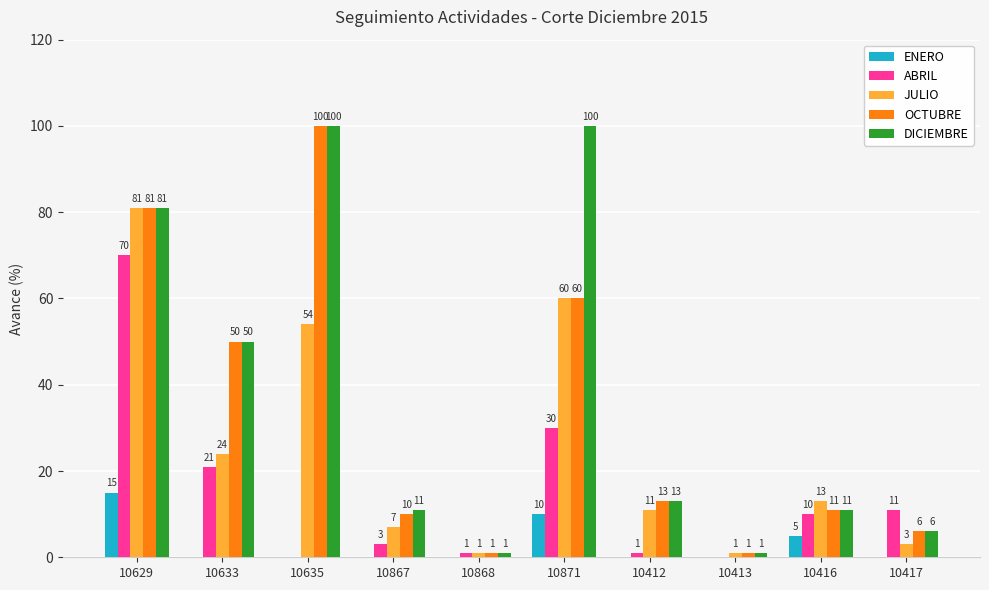

Reading left to right, transcribe all the data shown in this chart.

ENERO: 15	0	0	0	0	10	0	0	5	0
ABRIL: 70	21	0	3	1	30	1	0	10	11
JULIO: 81	24	54	7	1	60	11	1	13	3
OCTUBRE: 81	50	100	10	1	60	13	1	11	6
DICIEMBRE: 81	50	100	11	1	100	13	1	11	6